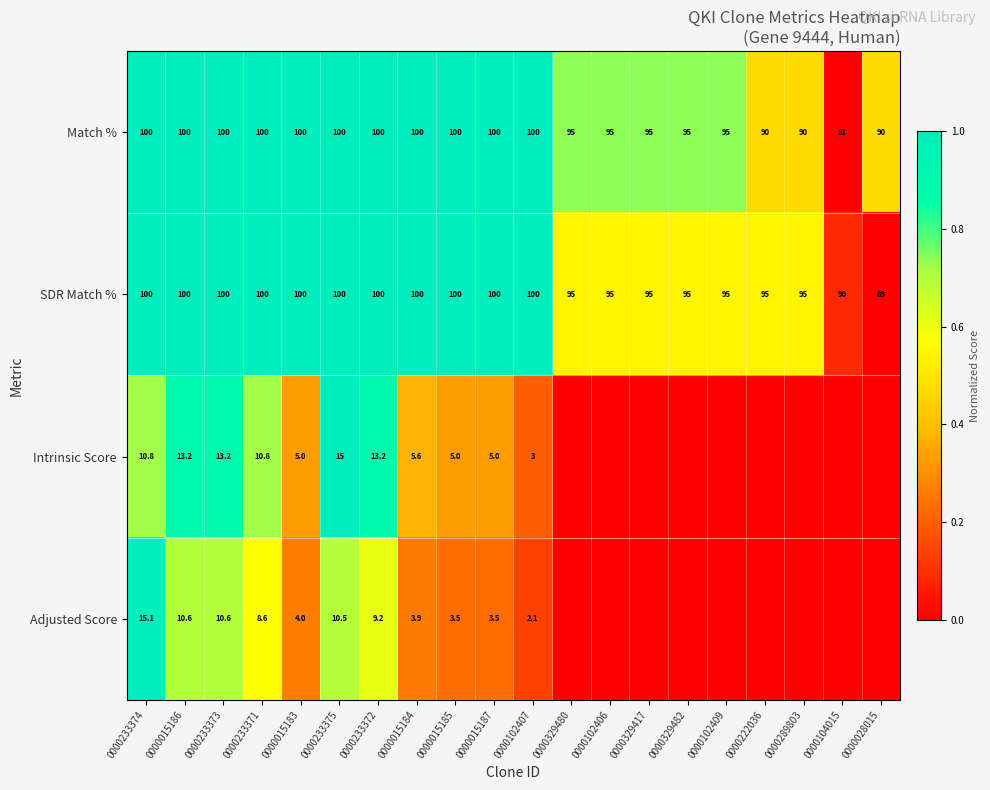

What is the total value across all series at 0000233373?

223.8